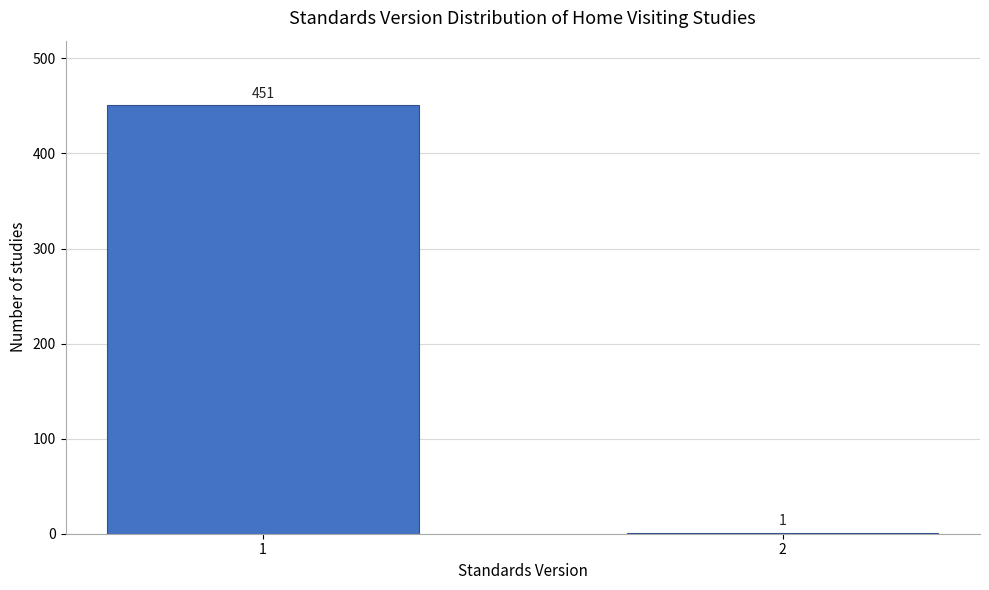

Reading left to right, extract all data points from this chart.

1=451	2=1